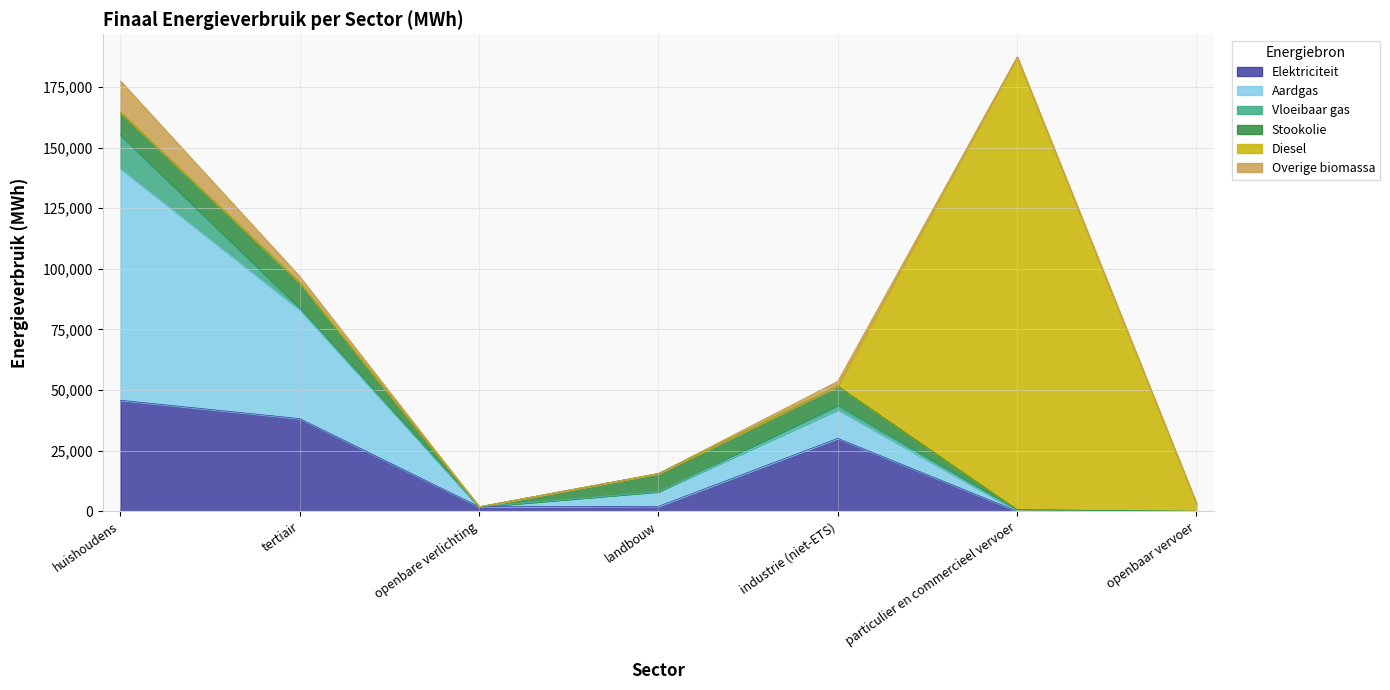

What is the label of the 2nd point from the left?

tertiair